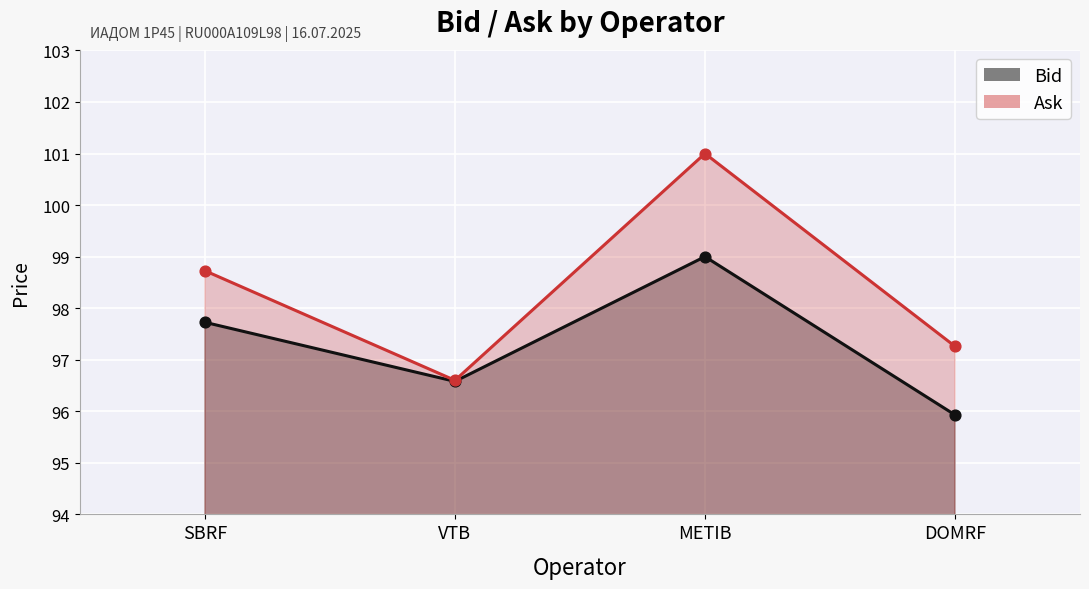

What is the total value across all series at METIB?

200.0